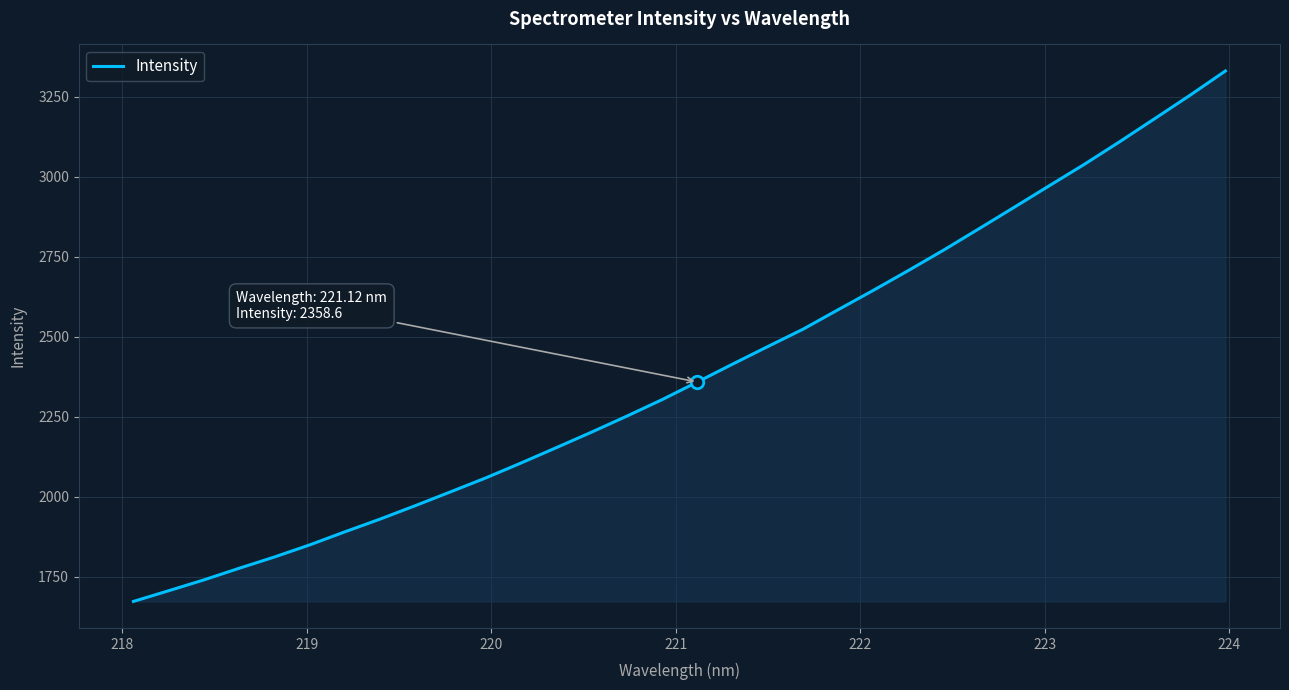

What is the smallest value displayed?

1673.1